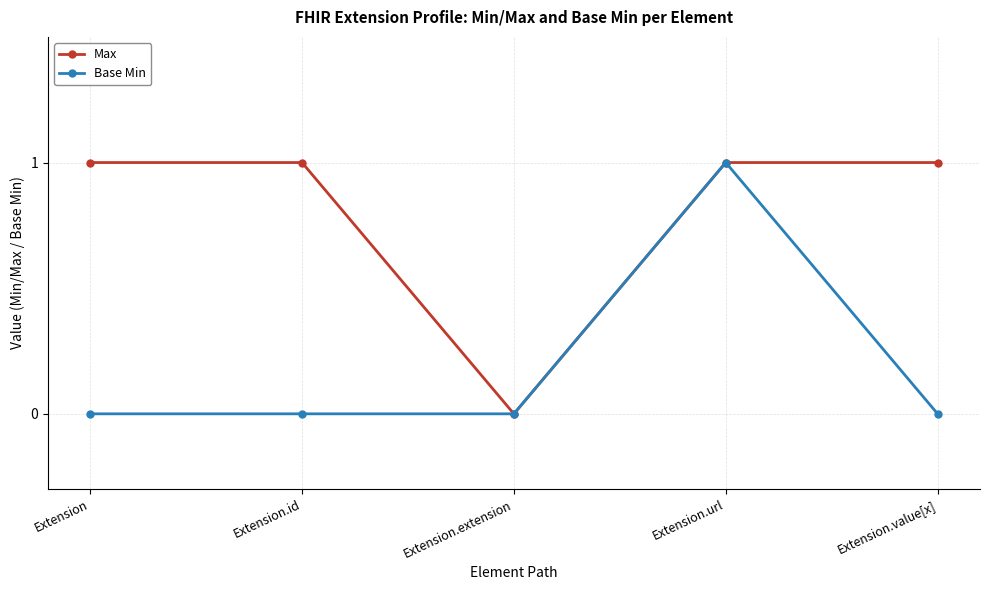

At which category is the sum across all series the highest?

Extension.url